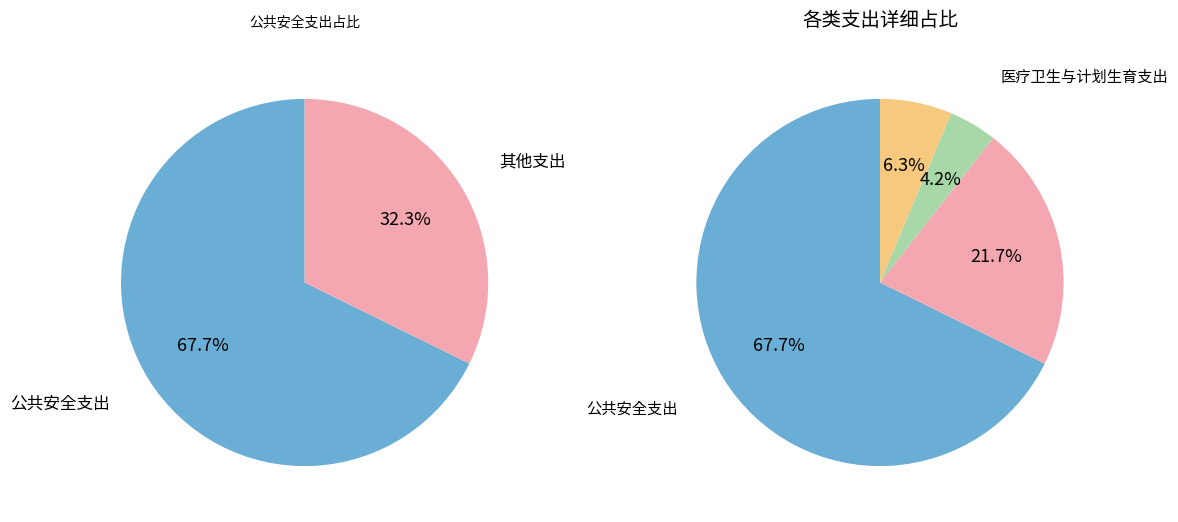

How much of the chart is everything except 医疗卫生与计划生育支出?

95.8%